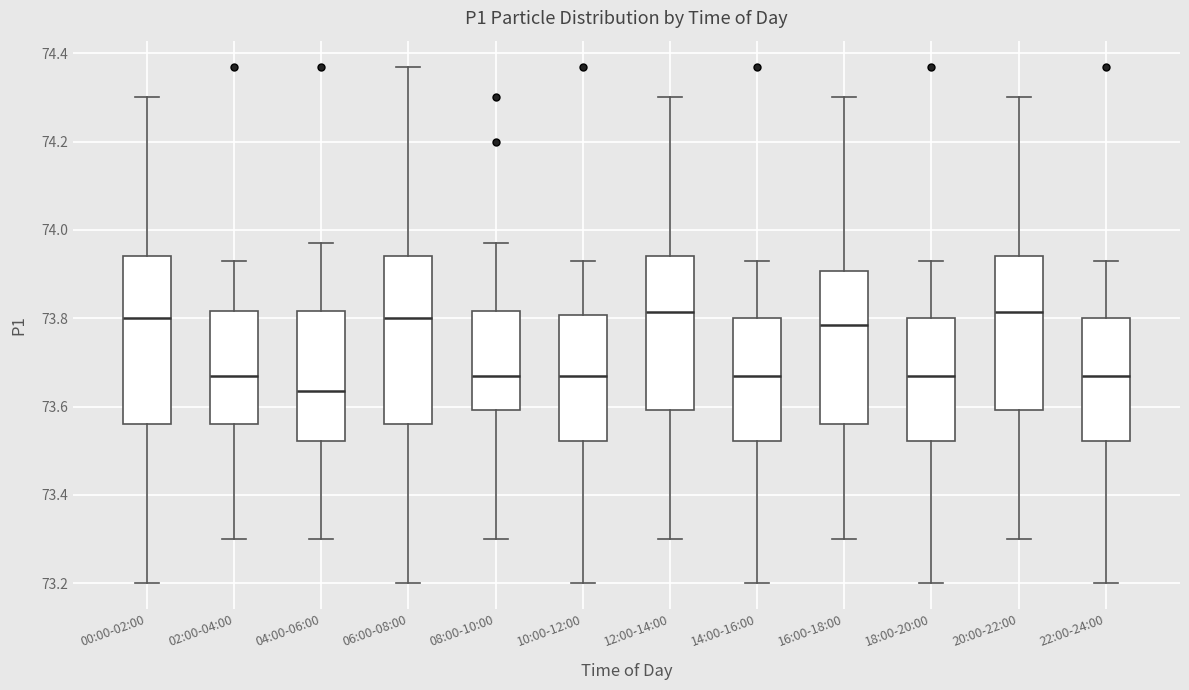

Where is the lower edge of the box for 14:00-16:00 on the y-axis? The values are not printed on the chart, so give them approximately, as read against the axis.

73.52